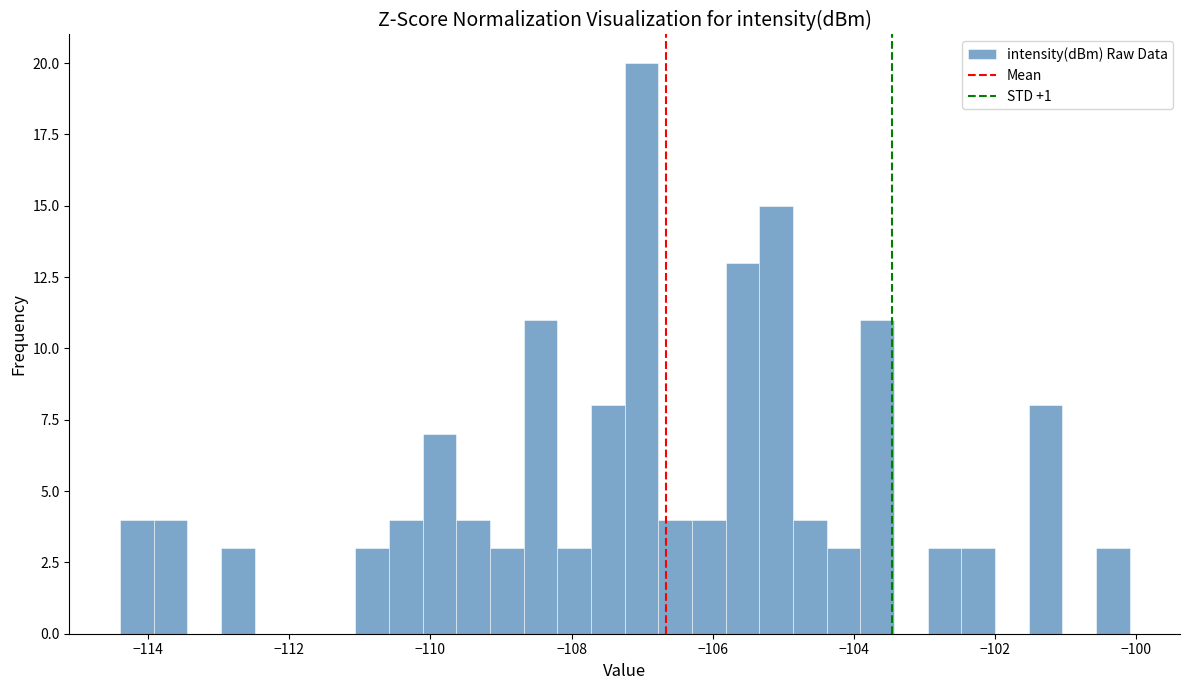

Around what value on the x-axis is the tallest bar? Give the approximate position of its centre, as read against the axis.

-107.0